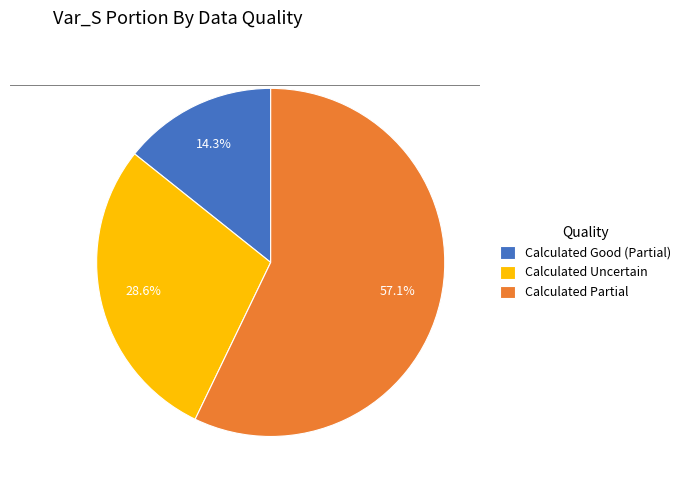

Which has a higher value, Calculated Uncertain or Calculated Partial?

Calculated Partial